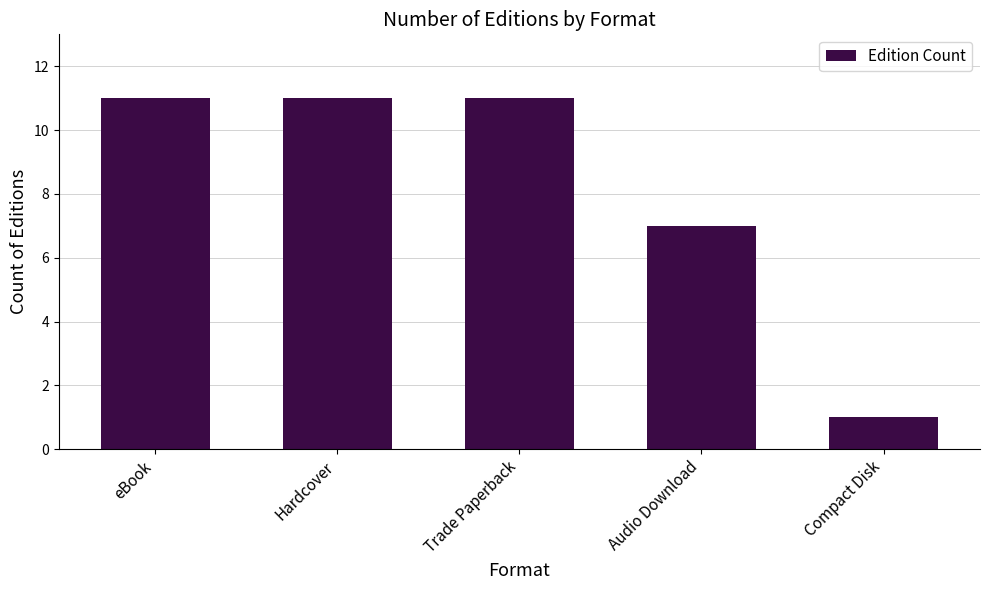

Reading left to right, what are all the values shown in this chart?

eBook=11	Hardcover=11	Trade Paperback=11	Audio Download=7	Compact Disk=1